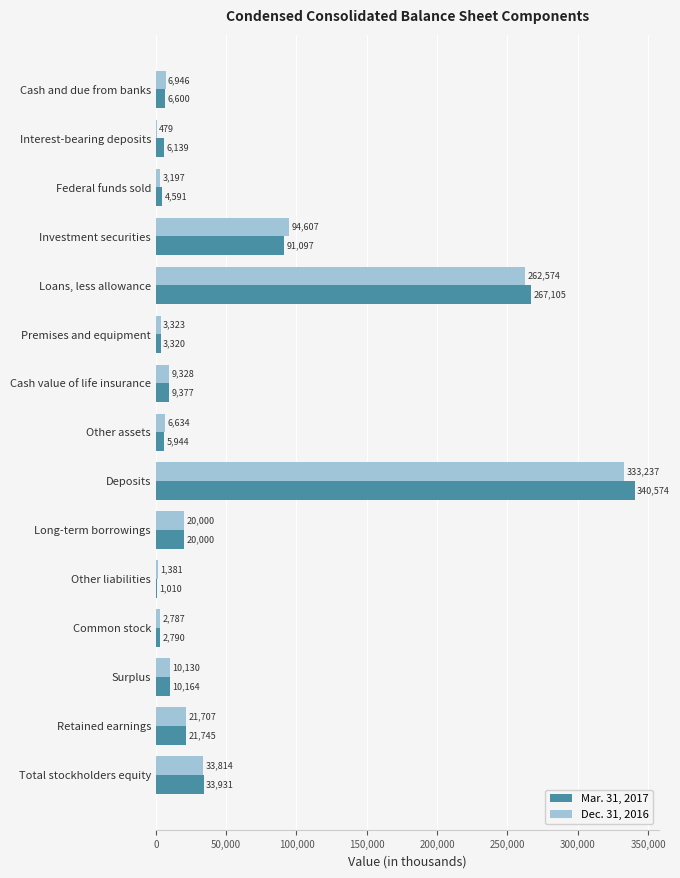

What is the sum of all Dec. 31, 2016 values?

810144